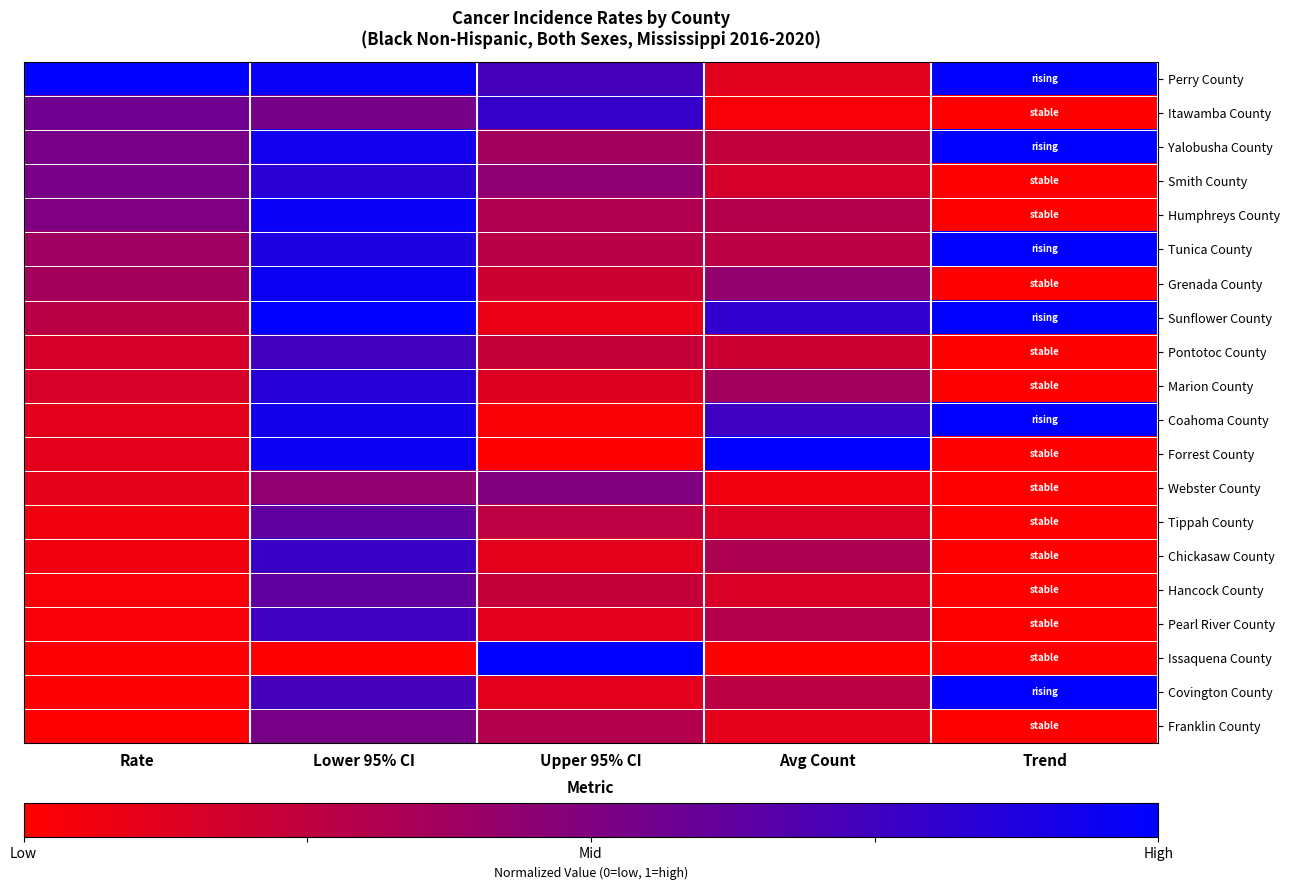

Which has a higher value, Upper 95% CI or Lower 95% CI?

Lower 95% CI